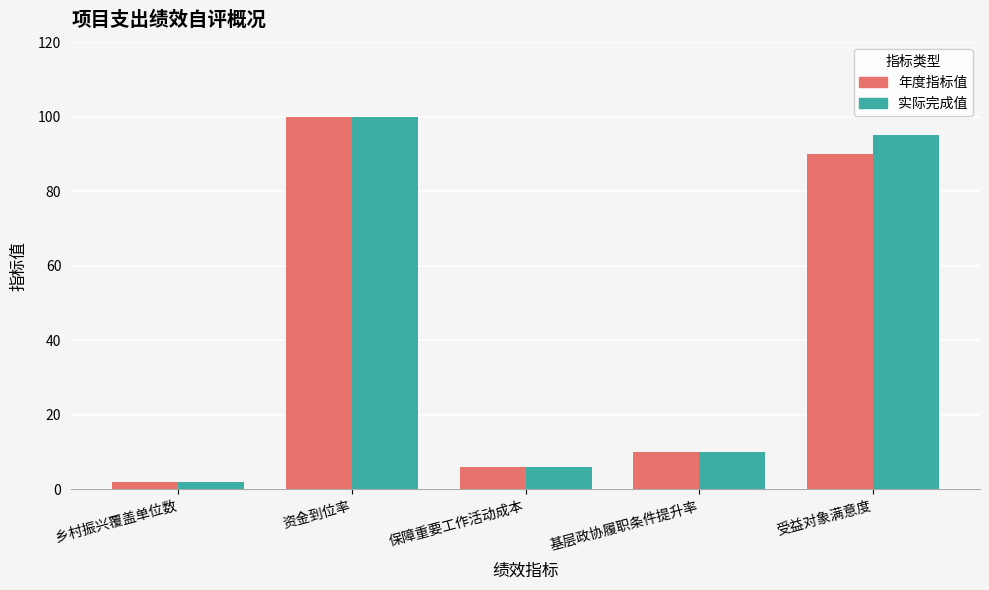

What is the difference between the 实际完成值 values at 基层政协履职条件提升率 and 受益对象满意度?

85